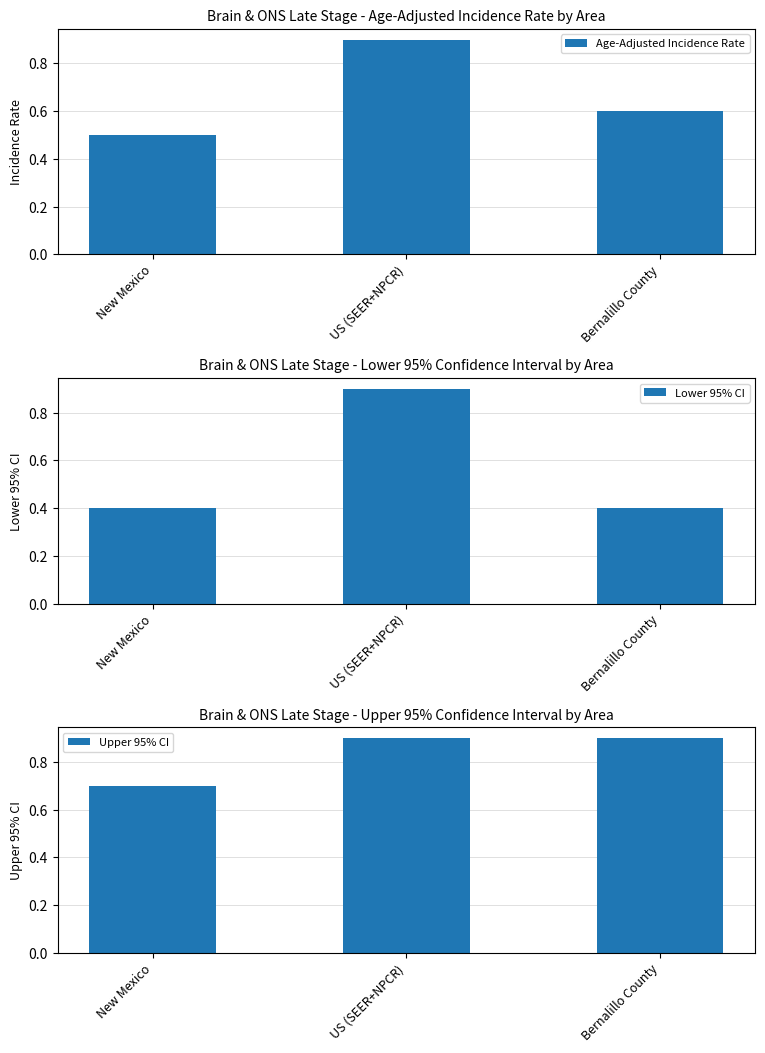

Reading left to right, extract all data points from this chart.

Age-Adjusted Incidence Rate: New Mexico=0.5	US (SEER+NPCR)=0.9	Bernalillo County=0.6
Lower 95% CI: New Mexico=0.4	US (SEER+NPCR)=0.9	Bernalillo County=0.4
Upper 95% CI: New Mexico=0.7	US (SEER+NPCR)=0.9	Bernalillo County=0.9